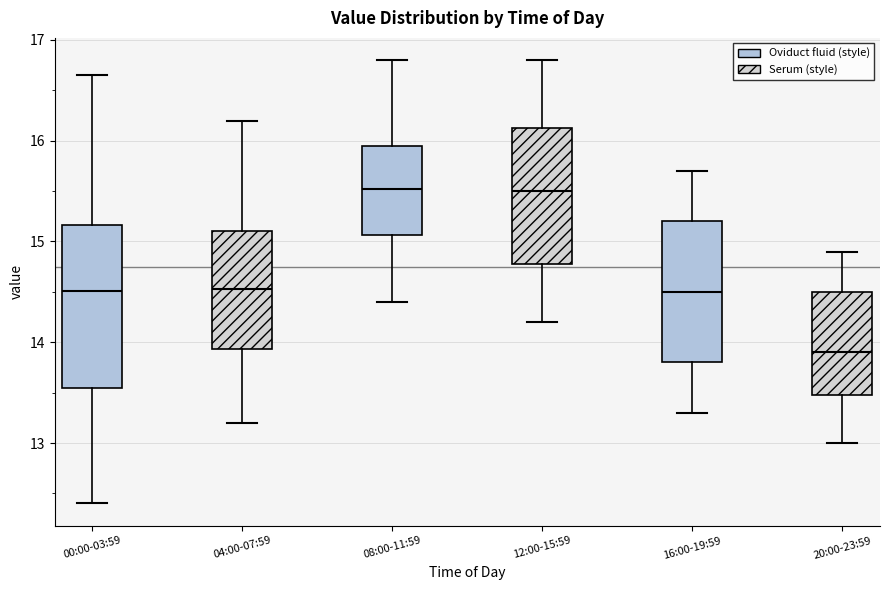

Reading left to right, transcribe this box plot: for each box, give where its median line is, the range the box spans, and where its two whiskers end, as read against the y-axis. The values are not printed on the chart, so give them approximately, as read against the axis.

00:00-03:59: median 14.5, box 13.5 to 15.2, whiskers 12.4 to 16.7
04:00-07:59: median 14.5, box 13.9 to 15.1, whiskers 13.2 to 16.2
08:00-11:59: median 15.5, box 15.1 to 16.0, whiskers 14.4 to 16.8
12:00-15:59: median 15.5, box 14.8 to 16.1, whiskers 14.2 to 16.8
16:00-19:59: median 14.5, box 13.8 to 15.2, whiskers 13.3 to 15.7
20:00-23:59: median 13.9, box 13.5 to 14.5, whiskers 13.0 to 14.9